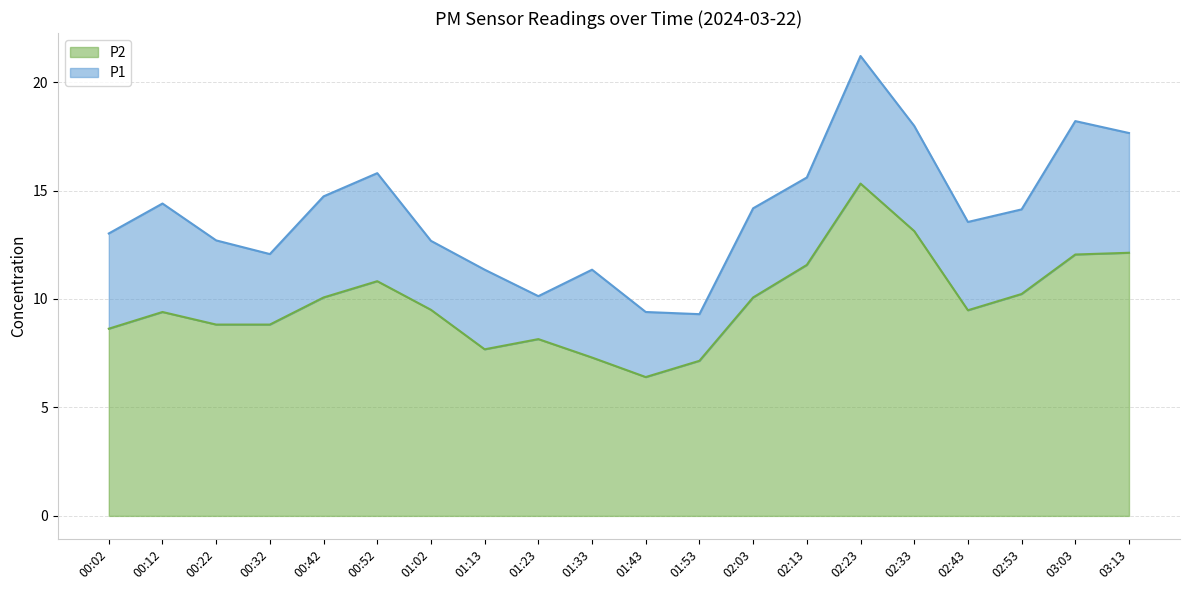

Reading right to left, what are all the values shown in this chart?

P1: 17.6	18.2	14.1	13.6	18.0	21.2	15.6	14.2	9.3	9.4	11.3	10.1	11.3	12.7	15.8	14.7	12.1	12.7	14.4	13.0
P2: 12.1	12.1	10.2	9.5	13.1	15.3	11.6	10.1	7.2	6.4	7.3	8.2	7.7	9.5	10.8	10.1	8.8	8.8	9.4	8.6